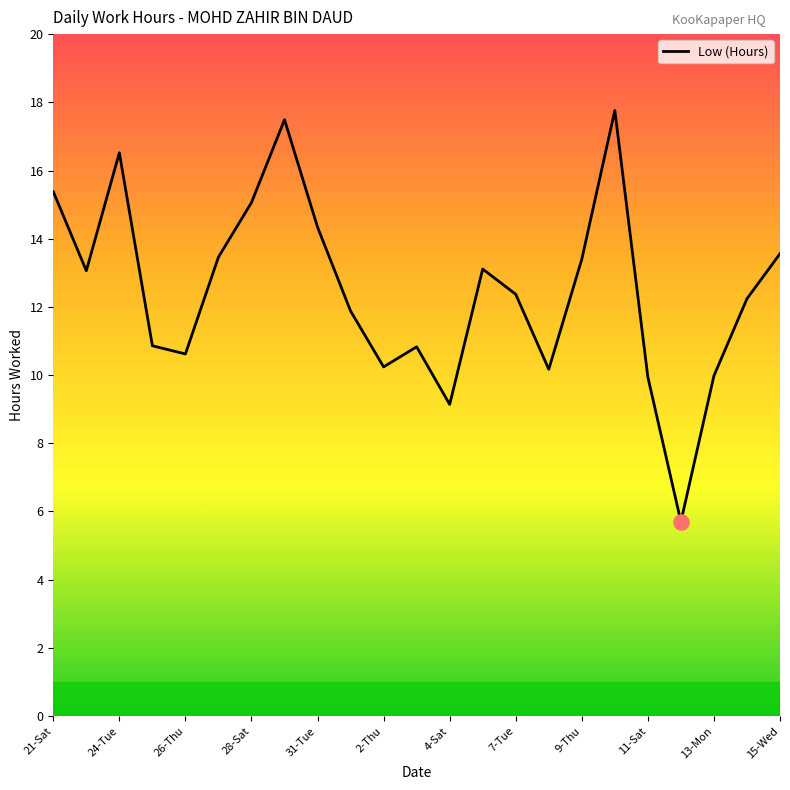

What is the maximum value shown in the chart?

17.8